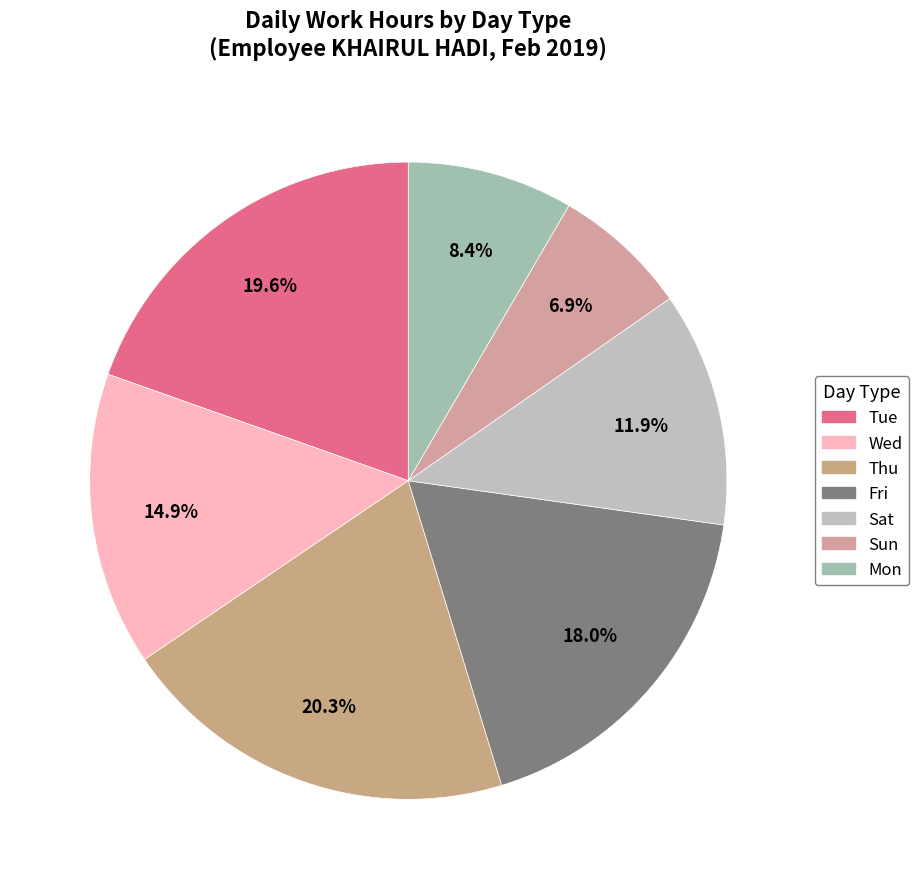

Count the number of slices in the pie.

7